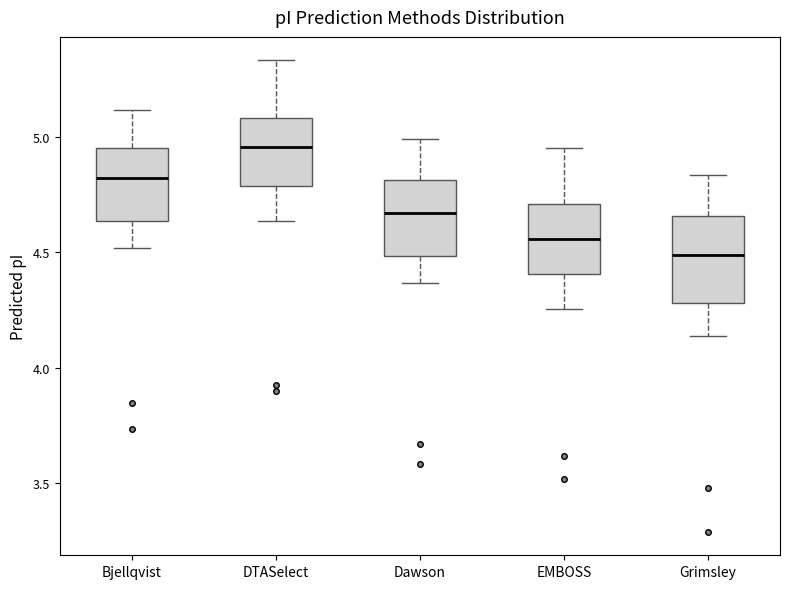

Where does the upper whisker of the box for Grimsley end on the y-axis? The values are not printed on the chart, so give them approximately, as read against the axis.

4.85